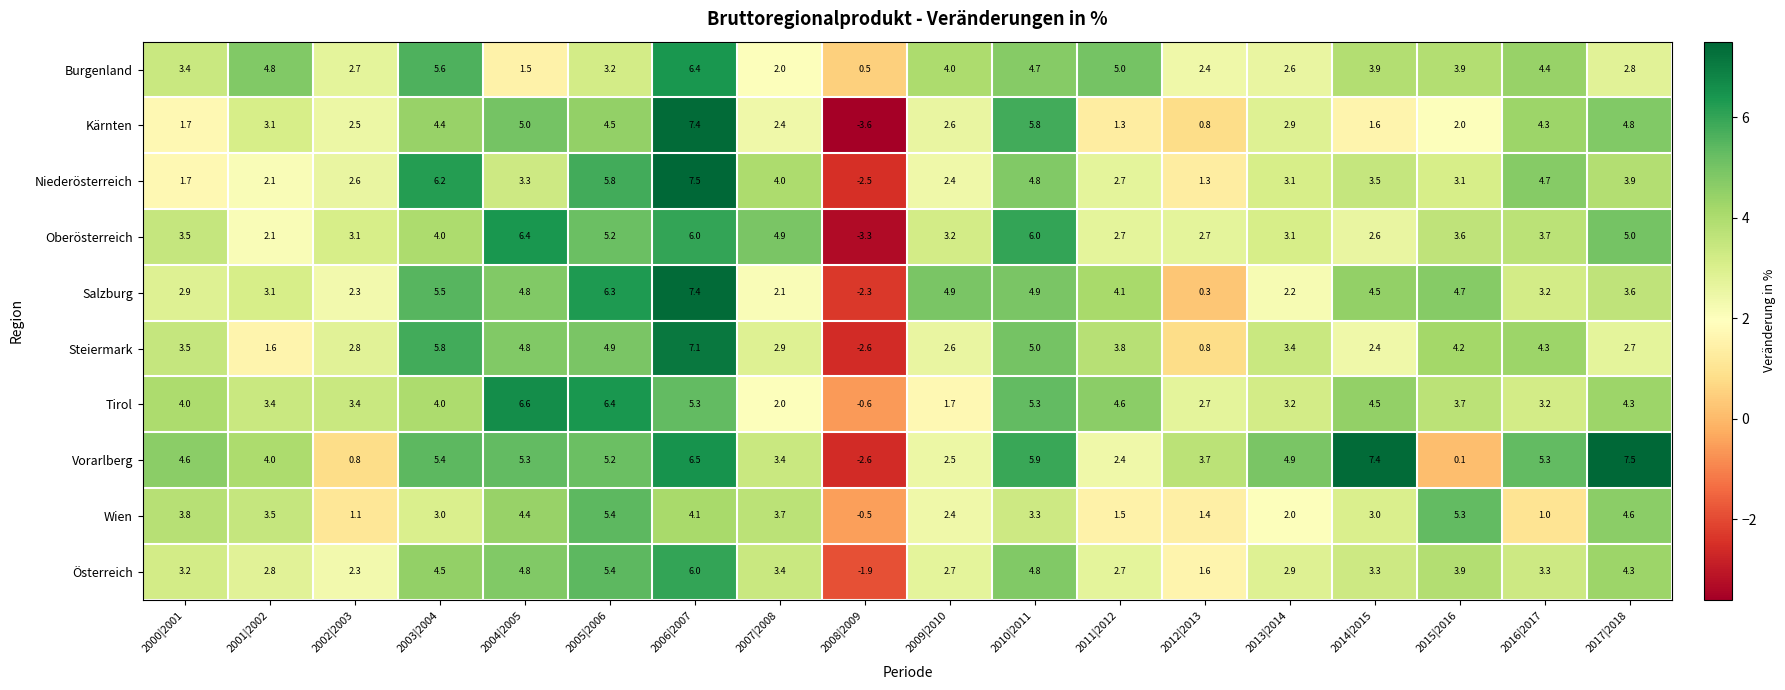

At which category is the sum across all series the highest?

2006|2007